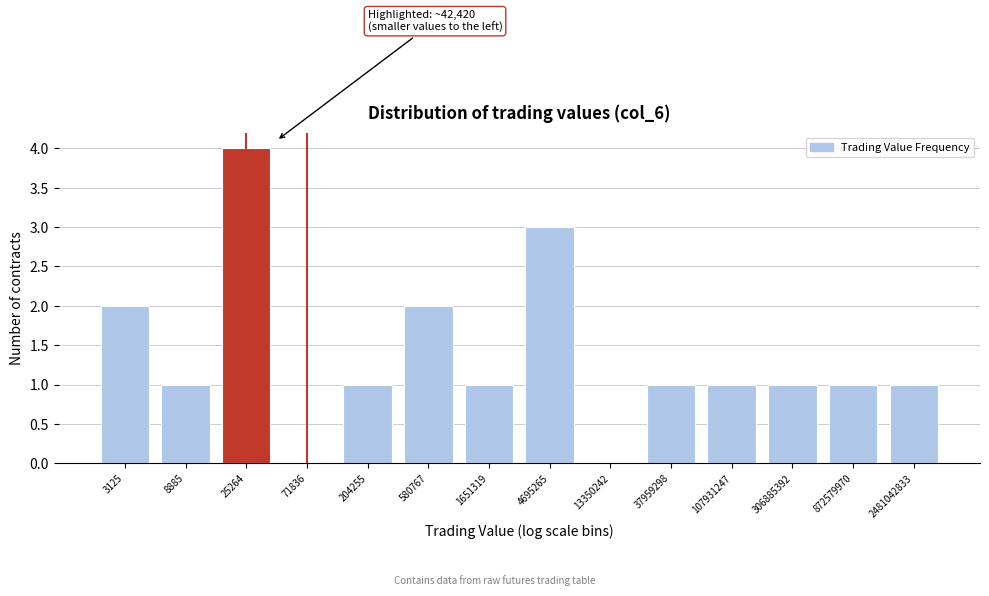

Reading left to right, what are all the values shown in this chart?

3125=2	8885=1	25264=4	71836=0	204255=1	580767=2	1651319=1	4695265=3	13350242=0	37959298=1	107931247=1	306885392=1	872579970=1	2481042833=1